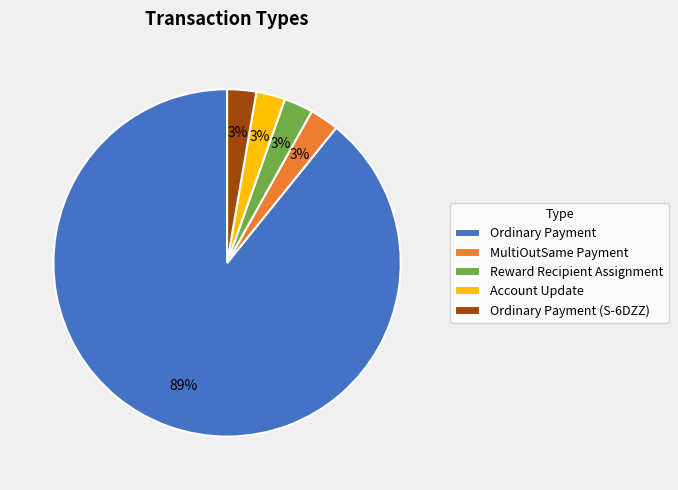

Do Reward Recipient Assignment and Account Update together represent more than half of the pie?

No